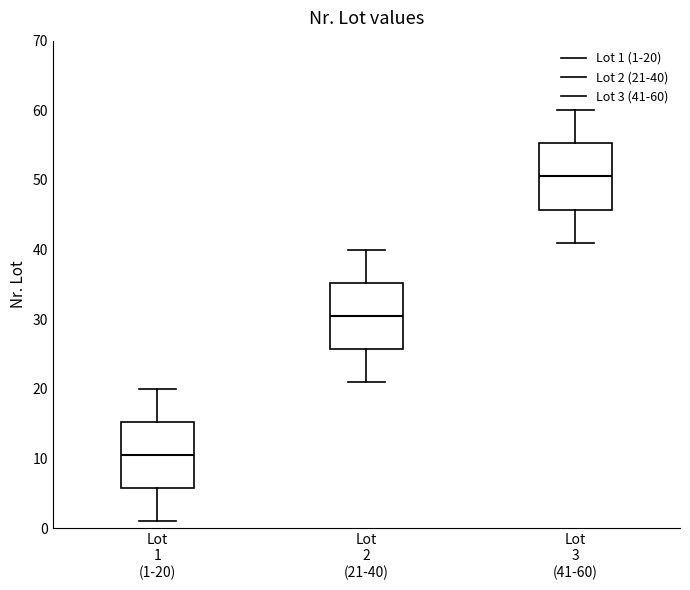

Which box's median line is the highest?

Lot 3 (41-60)